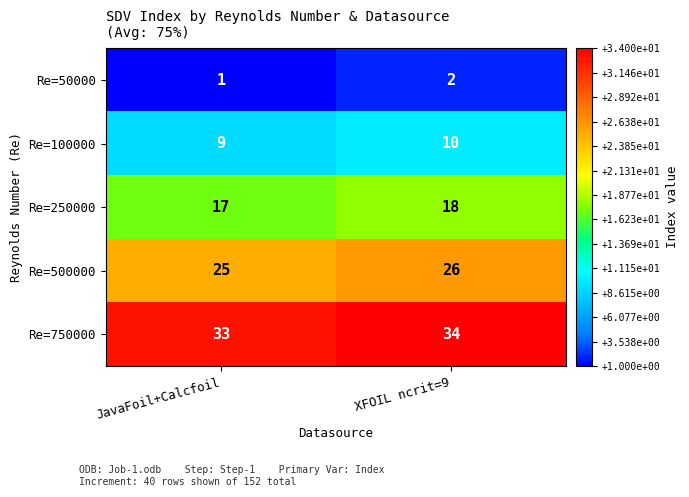

Reading right to left, extract all data points from this chart.

Re=50000: XFOIL ncrit=9=2	JavaFoil+Calcfoil=1
Re=100000: XFOIL ncrit=9=10	JavaFoil+Calcfoil=9
Re=250000: XFOIL ncrit=9=18	JavaFoil+Calcfoil=17
Re=500000: XFOIL ncrit=9=26	JavaFoil+Calcfoil=25
Re=750000: XFOIL ncrit=9=34	JavaFoil+Calcfoil=33